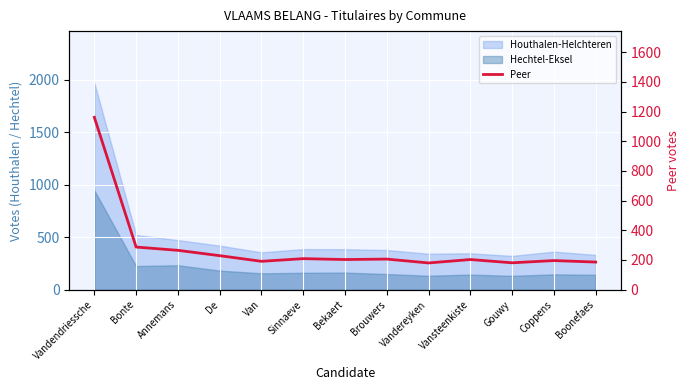

How many points are higher than both their immediate neighbors (excluding endpoints)?

4